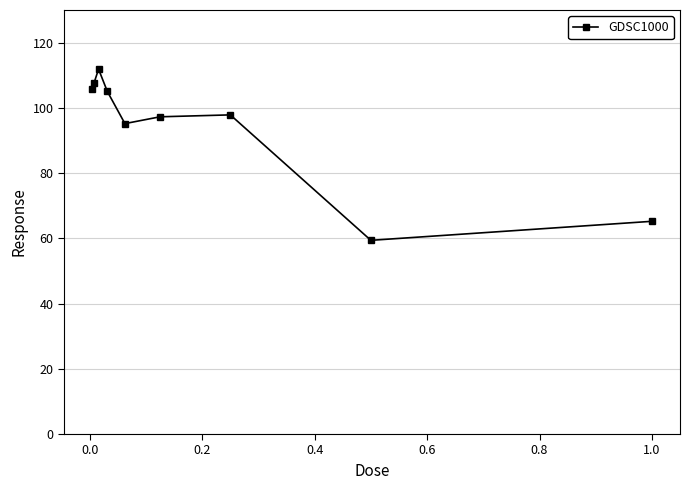

How many categories are shown in the chart?

9